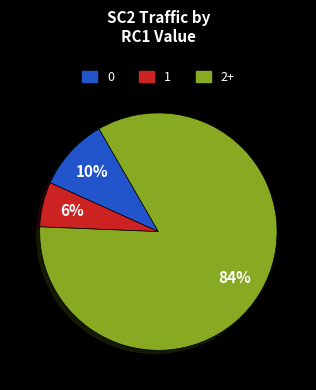

Does any single category account for the majority?

Yes